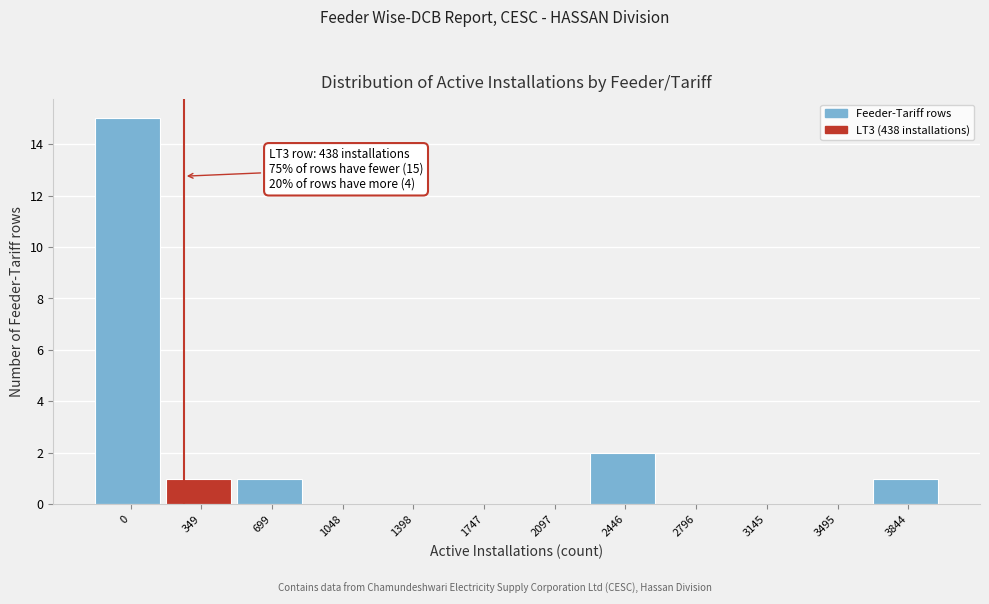

Reading right to left, transcribe all the data shown in this chart.

3844=1	3495=0	3145=0	2796=0	2446=2	2097=0	1747=0	1398=0	1048=0	699=1	349=1	0=15